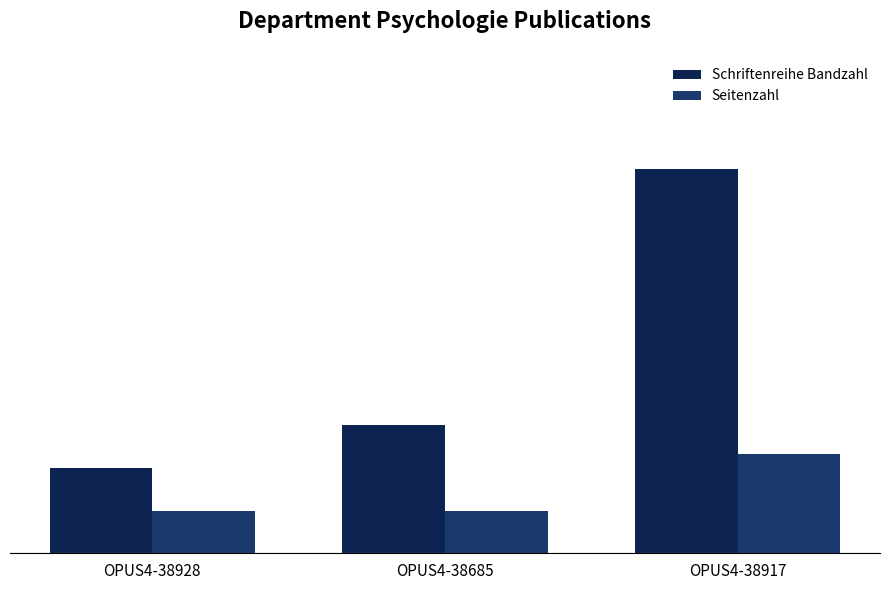

The value of Seitenzahl at OPUS4-38685 is 3. True or false?

True